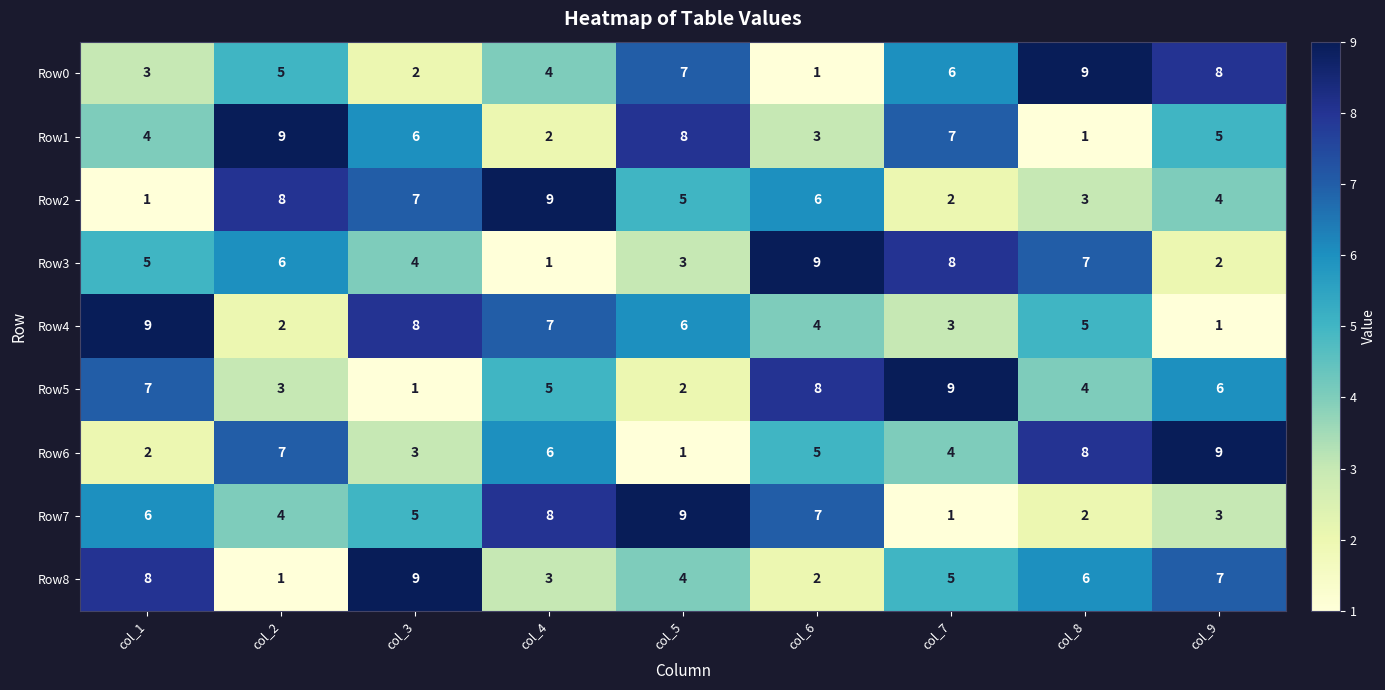

What is the total value across all series at col_7?

45